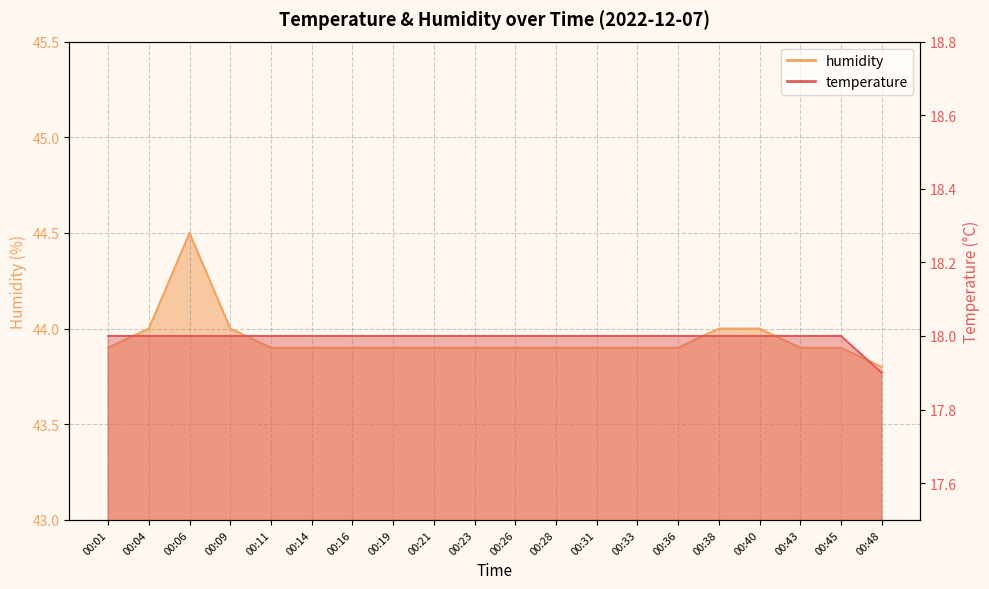

How many lines are shown in the chart?

2